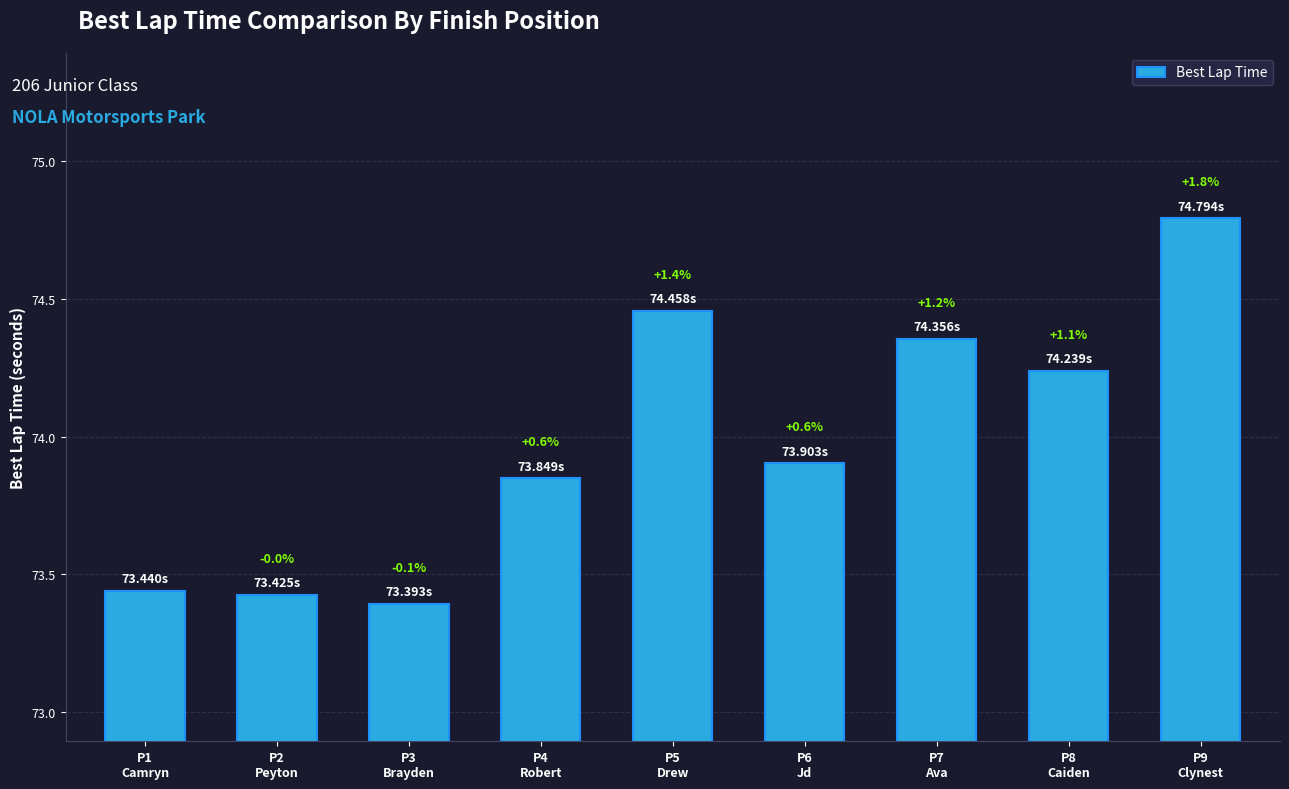

At which category does the chart reach its peak across all series?

P9
Clynest